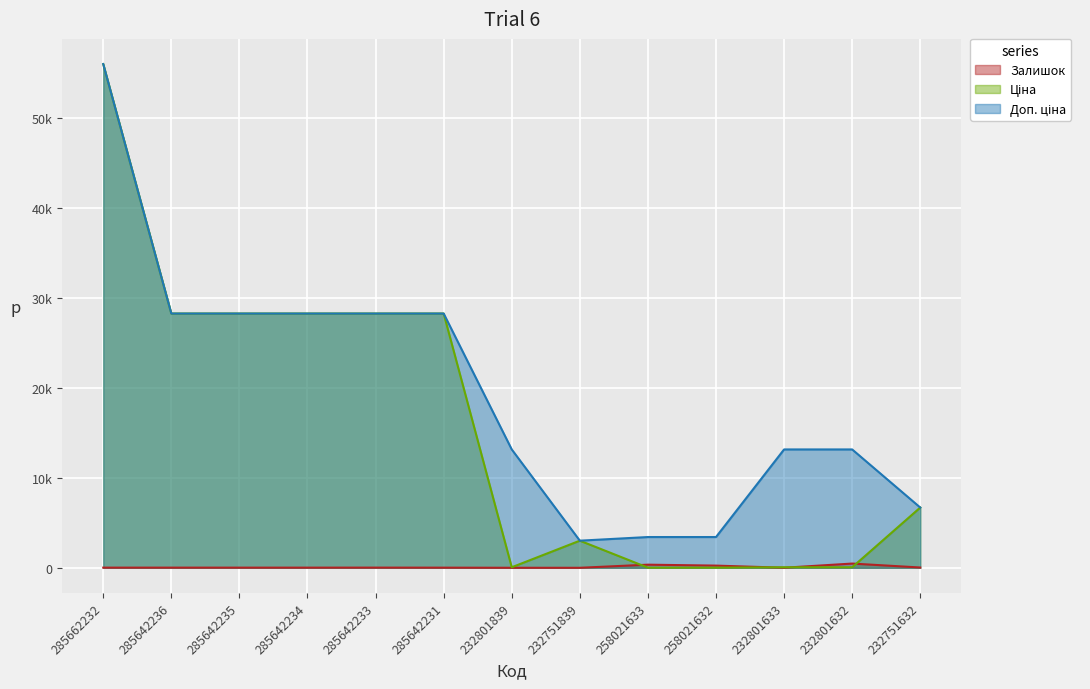

Is the value of Ціна at 285642234 greater than the value of Залишок at 285662232?

Yes